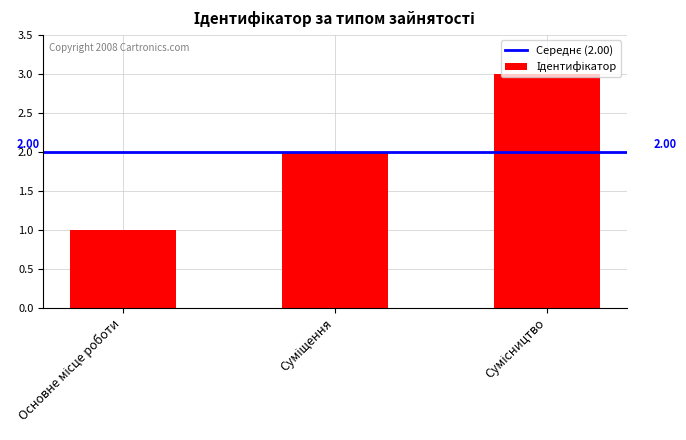

What is the sum of all values?

6